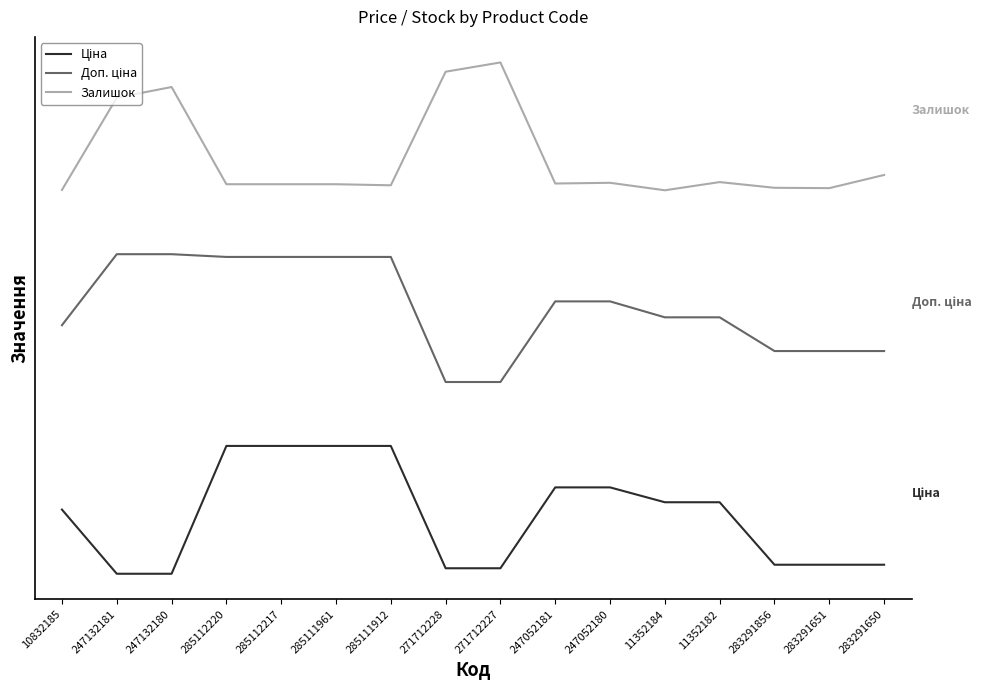

What is the value of the Залишок point at the 6th from the left?

12189.4